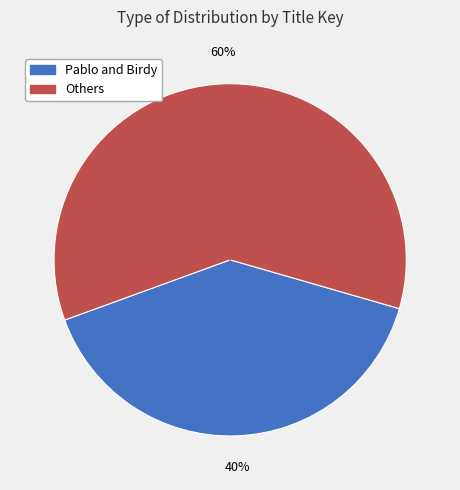

How many segments does this pie chart have?

2